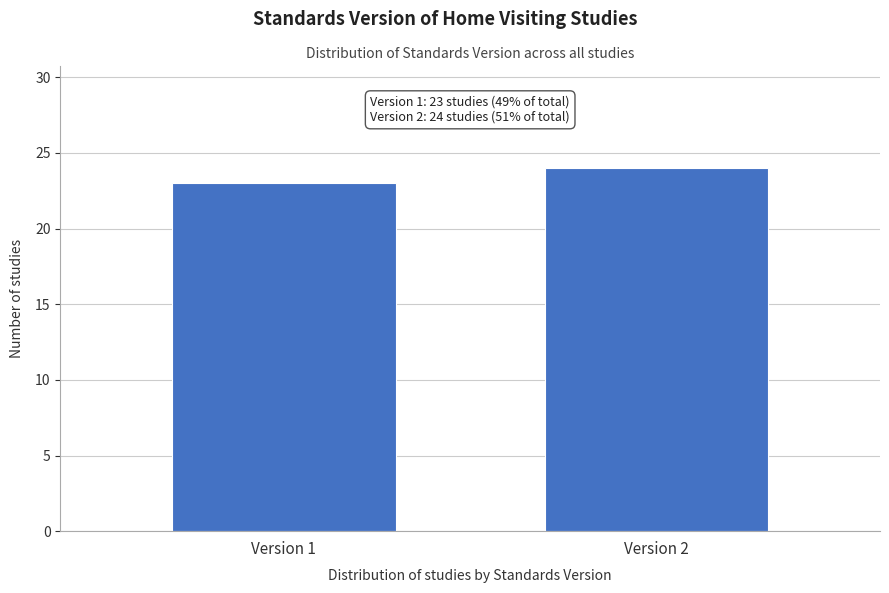

Reading right to left, list all the values displayed in this chart.

Version 2=24	Version 1=23